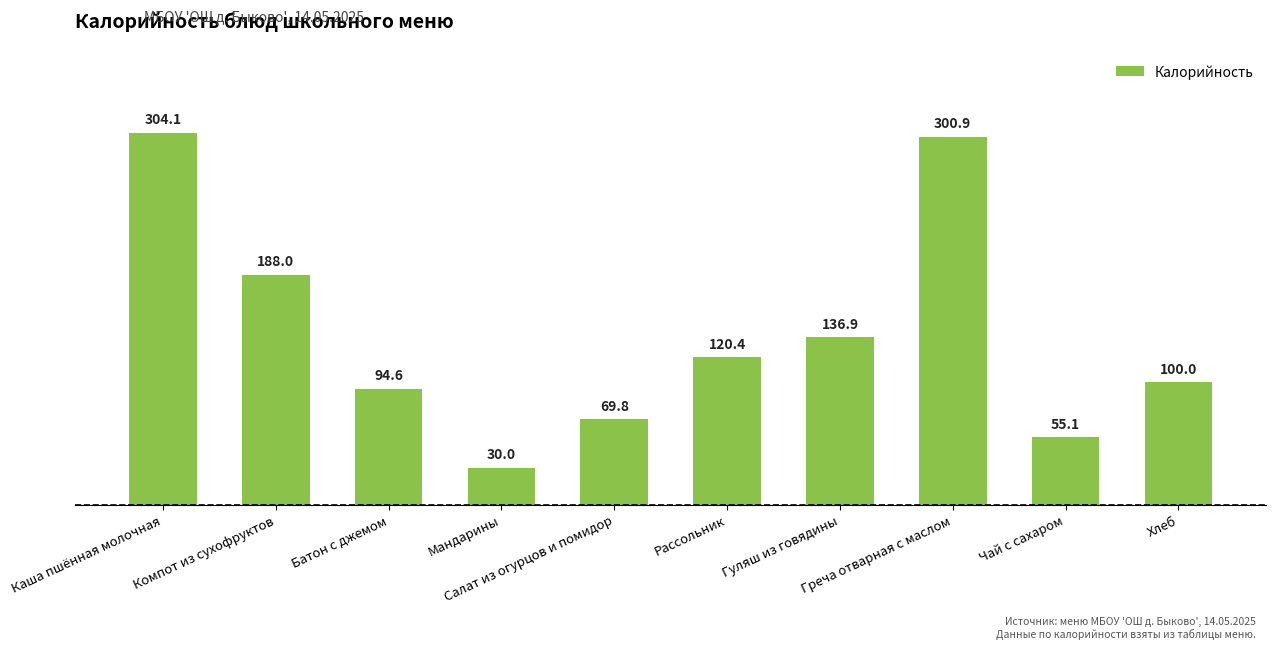

What is the value of the 6th bar from the left?

120.4